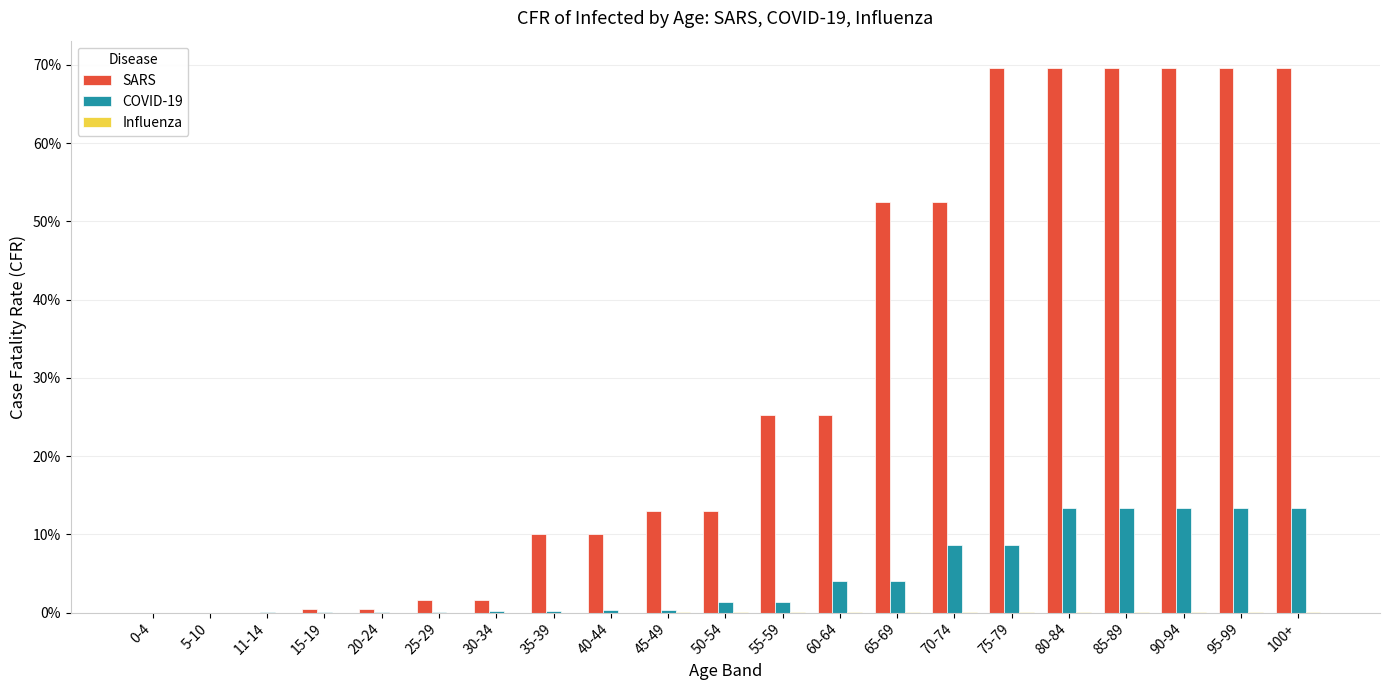

Between 15-19 and 35-39, which series saw the biggest shift?

SARS